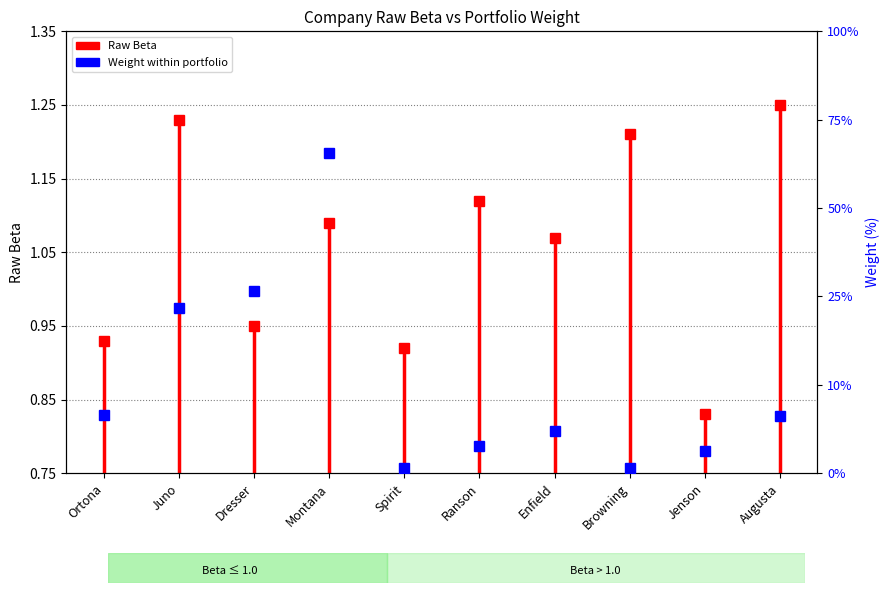

Which has a higher value, Ortona or Ortona?

Ortona